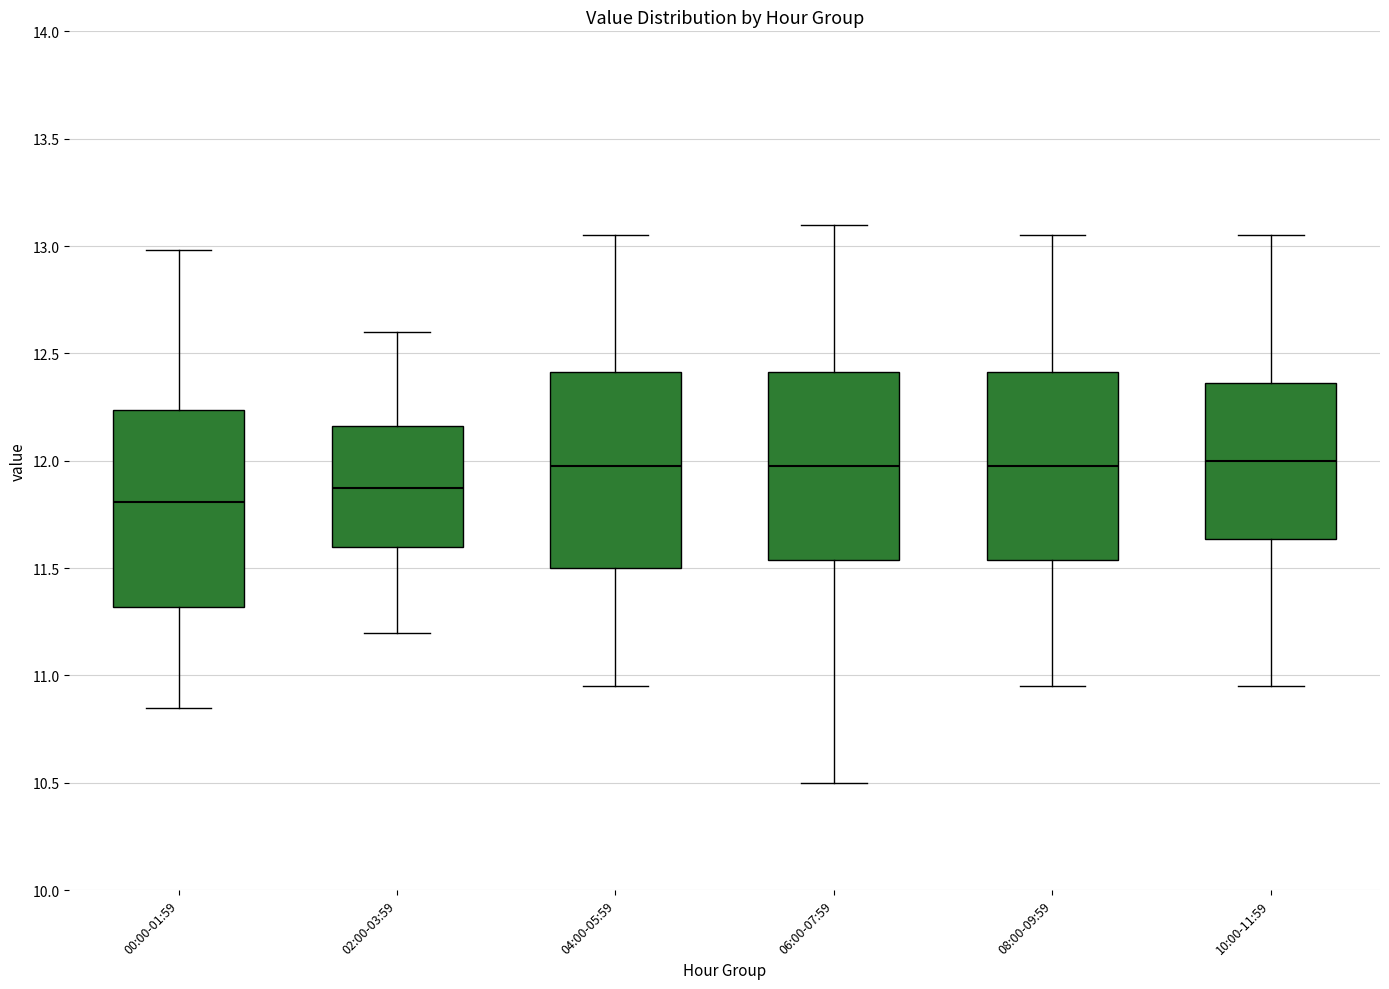

Reading left to right, transcribe this box plot: for each box, give where its median line is, the range the box spans, and where its two whiskers end, as read against the y-axis. The values are not printed on the chart, so give them approximately, as read against the axis.

00:00-01:59: median 11.80, box 11.30 to 12.25, whiskers 10.85 to 13.00
02:00-03:59: median 11.90, box 11.60 to 12.15, whiskers 11.20 to 12.60
04:00-05:59: median 12.00, box 11.50 to 12.40, whiskers 10.95 to 13.05
06:00-07:59: median 12.00, box 11.55 to 12.40, whiskers 10.50 to 13.10
08:00-09:59: median 12.00, box 11.55 to 12.40, whiskers 10.95 to 13.05
10:00-11:59: median 12.00, box 11.65 to 12.35, whiskers 10.95 to 13.05